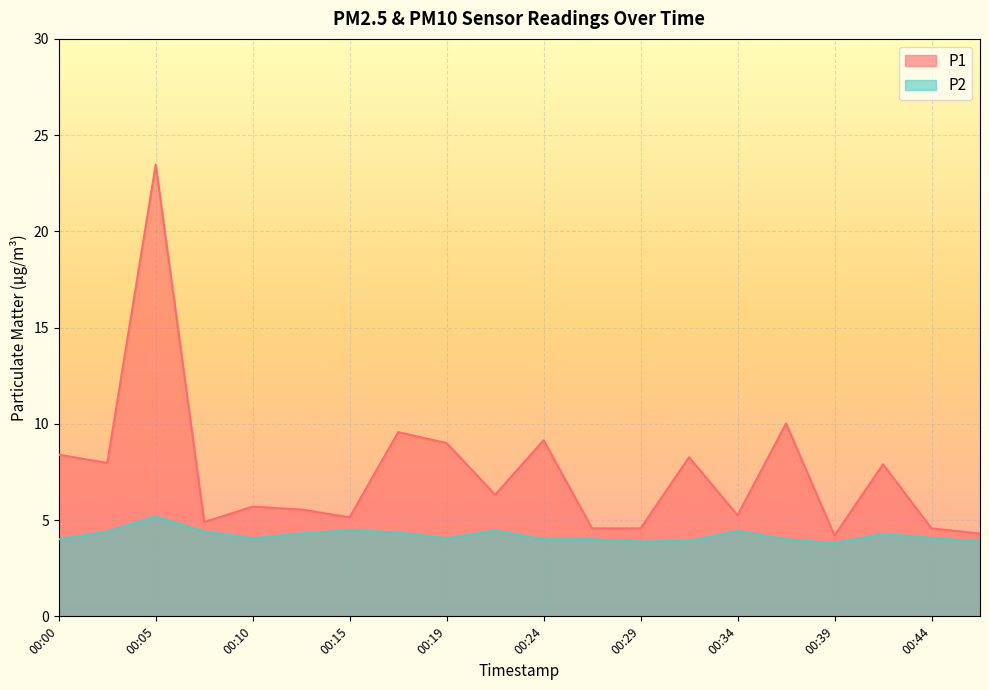

How many values in the P2 series exceed 4?

12